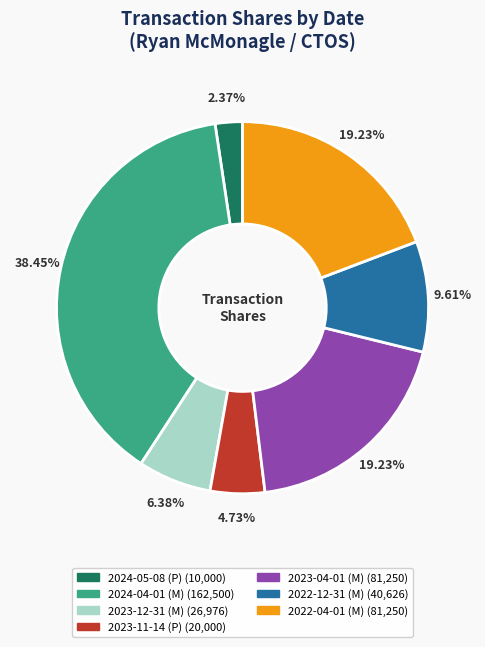

How many slices are in this pie chart?

7